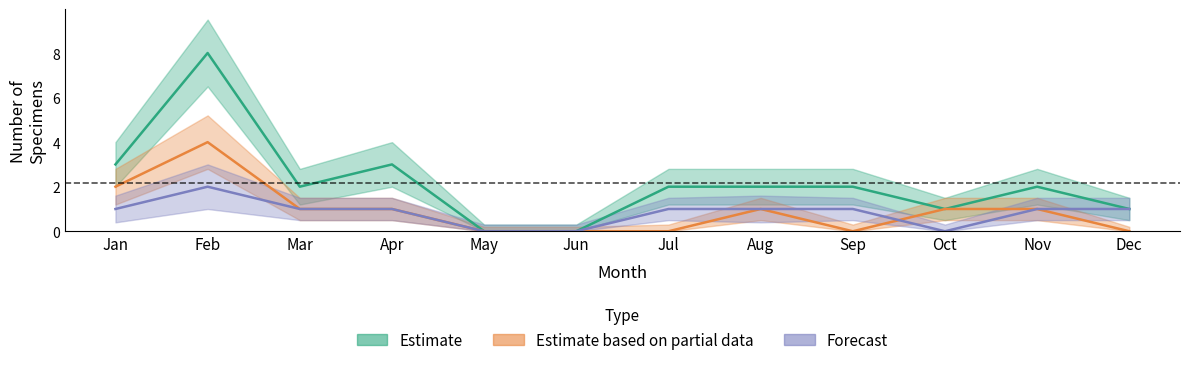

Reading left to right, what are all the values shown in this chart?

Estimate: Jan=3	Feb=8	Mar=2	Apr=3	May=0	Jun=0	Jul=2	Aug=2	Sep=2	Oct=1	Nov=2	Dec=1
Estimate based on partial data: Jan=2	Feb=4	Mar=1	Apr=1	May=0	Jun=0	Jul=0	Aug=1	Sep=0	Oct=1	Nov=1	Dec=0
Forecast: Jan=1	Feb=2	Mar=1	Apr=1	May=0	Jun=0	Jul=1	Aug=1	Sep=1	Oct=0	Nov=1	Dec=1